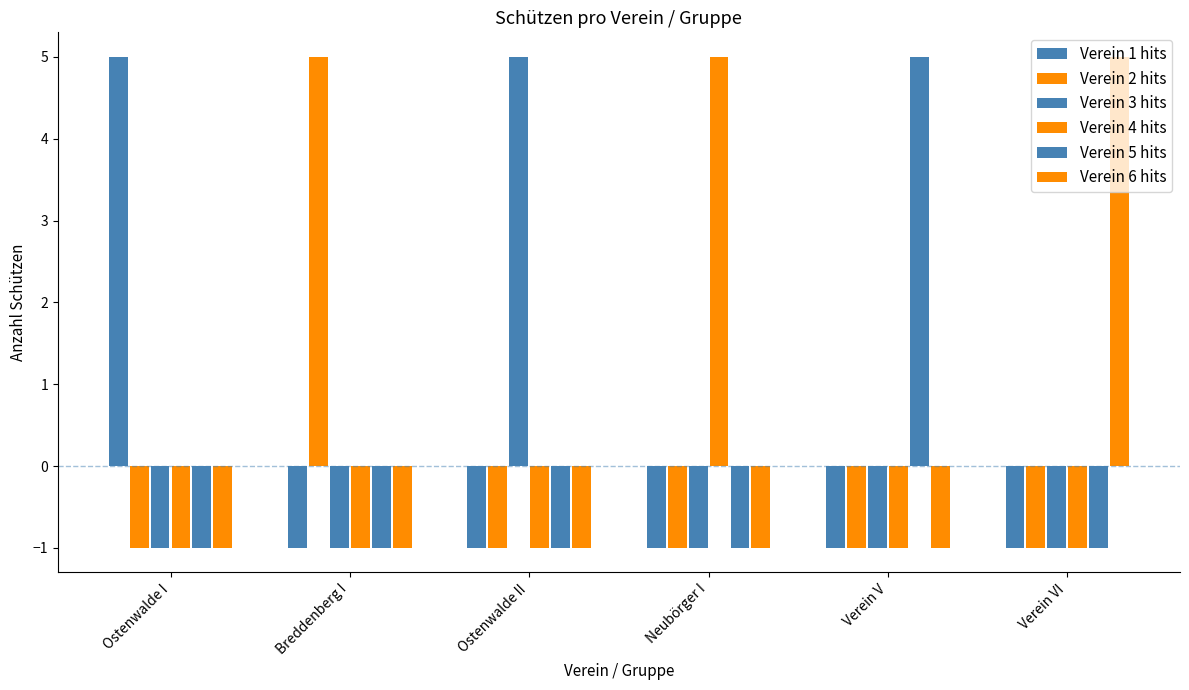

Rank the series at Verein VI from lowest to highest value.

Verein 1 hits, Verein 2 hits, Verein 3 hits, Verein 4 hits, Verein 5 hits, Verein 6 hits